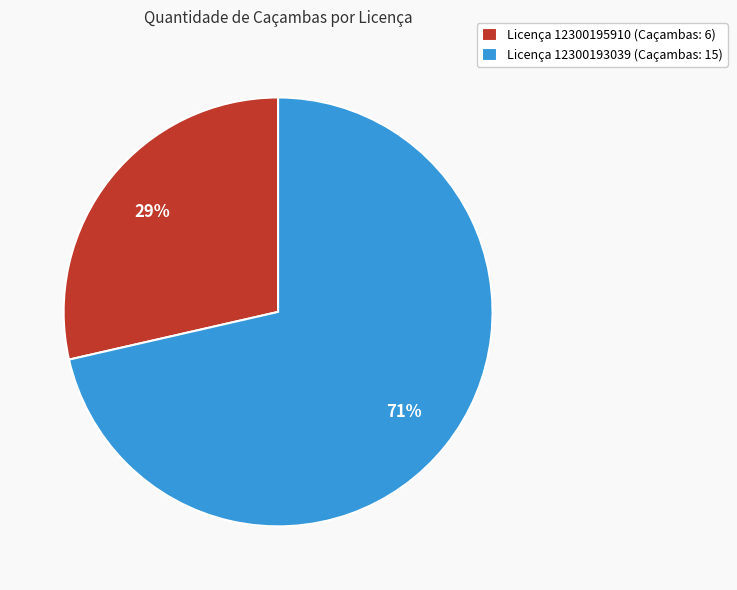

True or false: Licença 12300195910 (Caçambas: 6) accounts for 18% of the total.

False